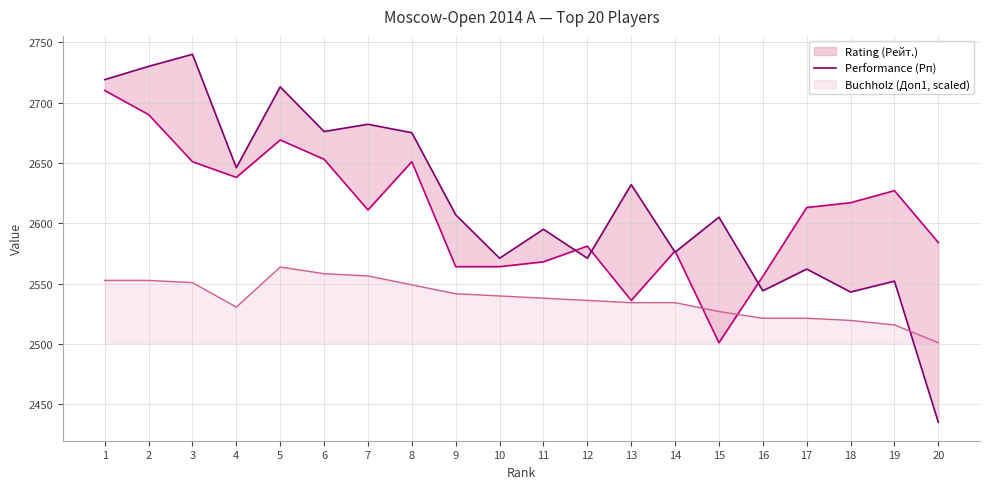

What is the value of the Performance (Рп) point at the 19th from the left?

2552.0